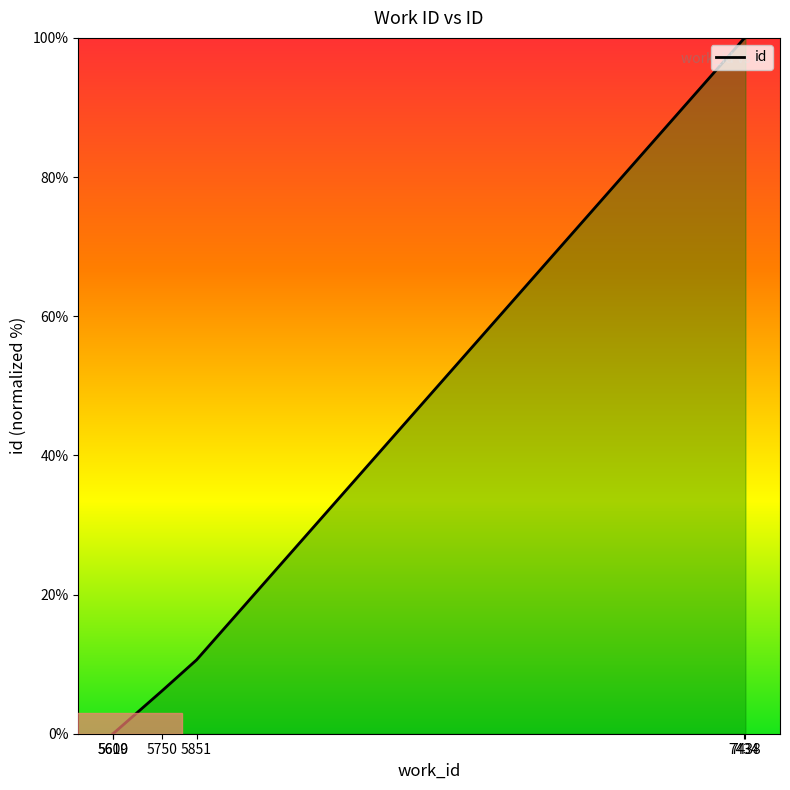

How many lines are shown in the chart?

1